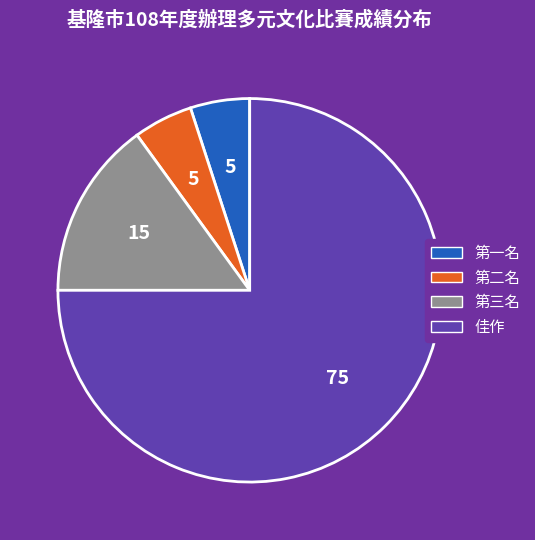

Is there a majority slice in this chart?

Yes